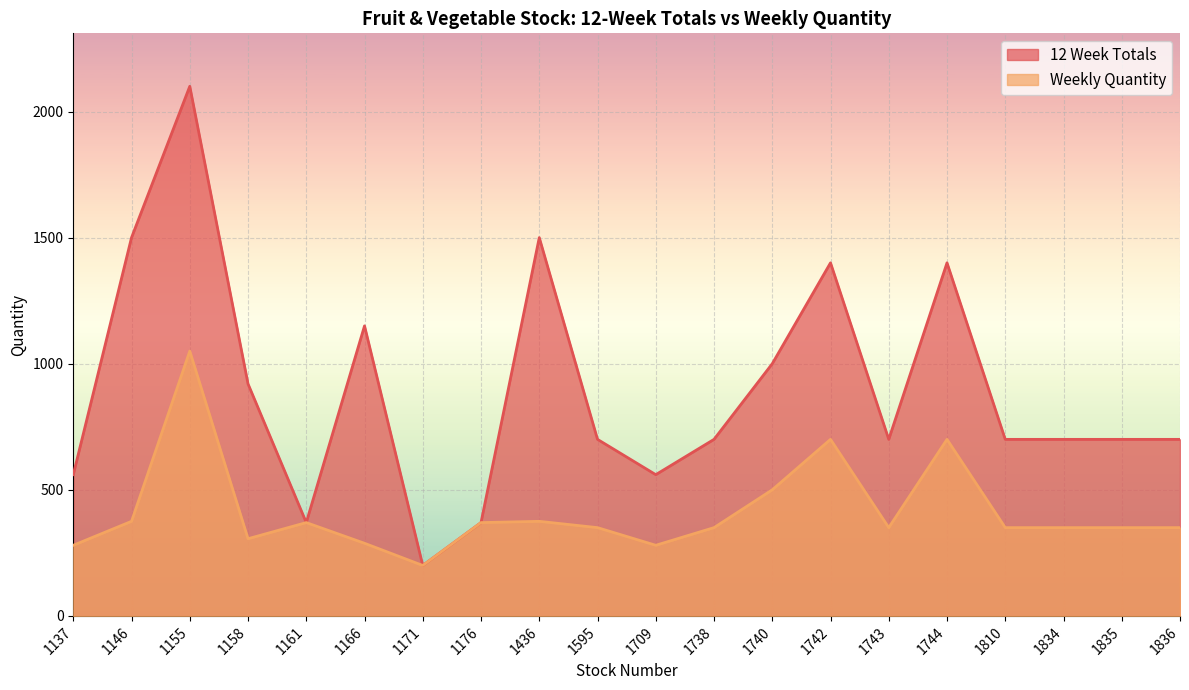

What is the average value of the 12 Week Totals series?

896